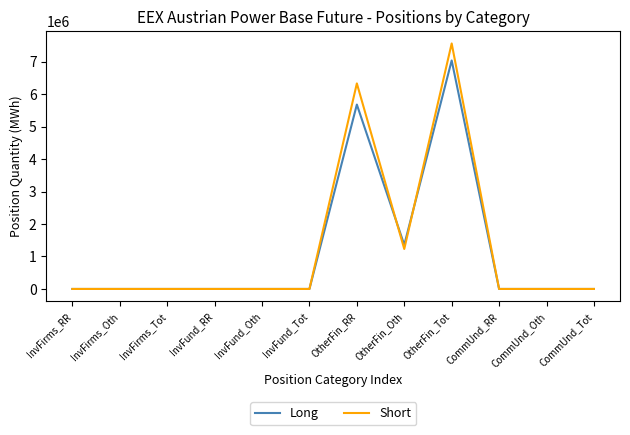

The value of Short at OtherFin_Oth is 1230974. True or false?

True